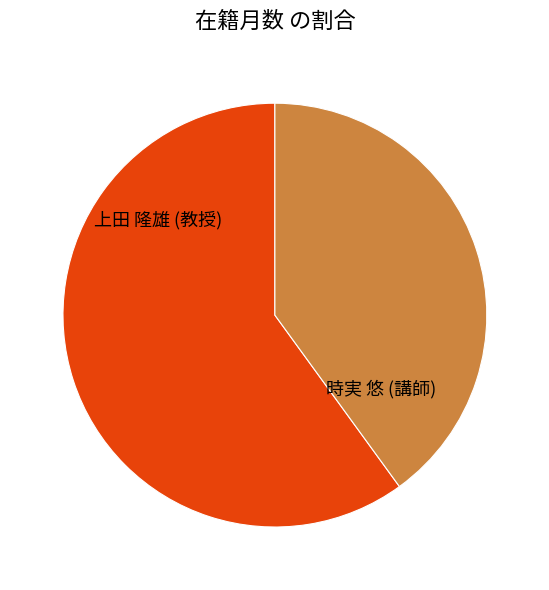

The 上田 隆雄 (教授) slice represents 53% of the pie. True or false?

False